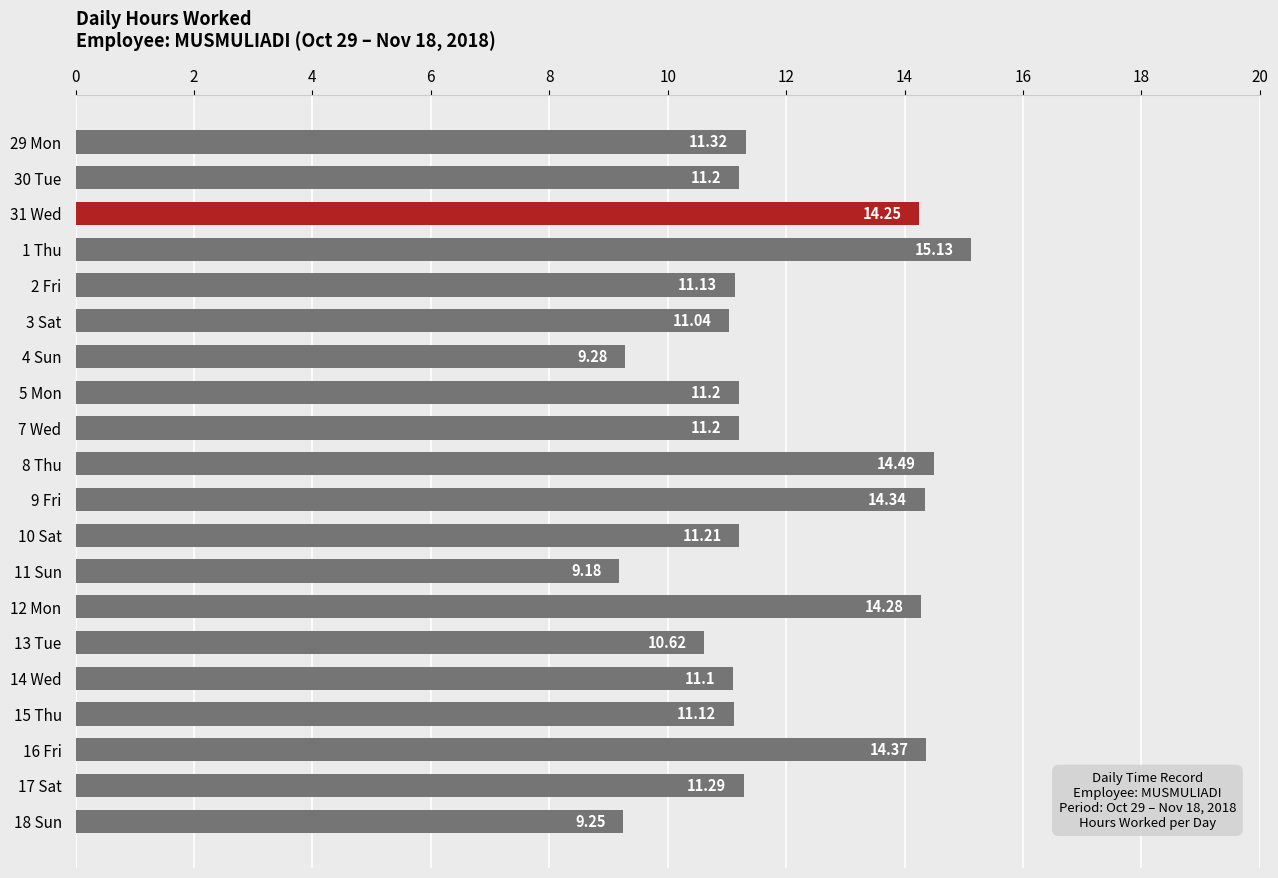

How many bars are there in total?

20